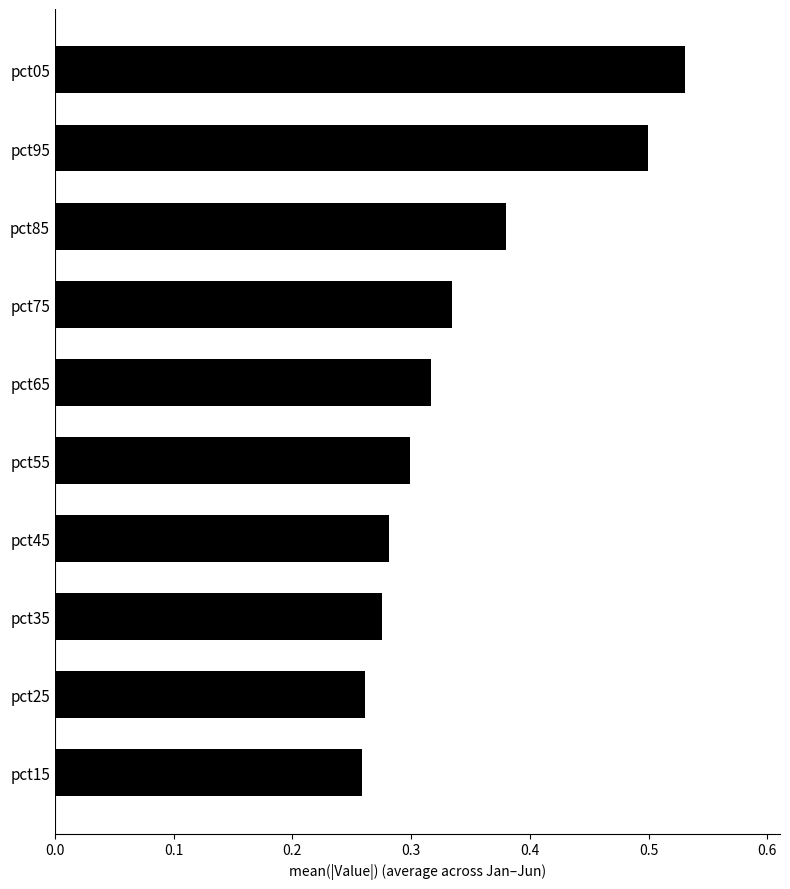

Are the bars grouped side by side (vs. stacked)?

No